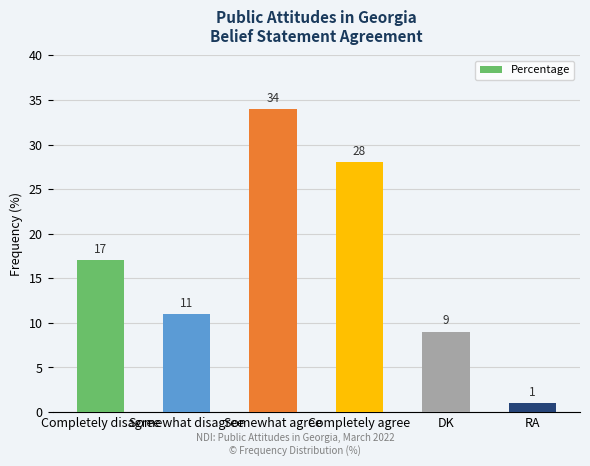

What is the difference between the maximum and minimum values?

33